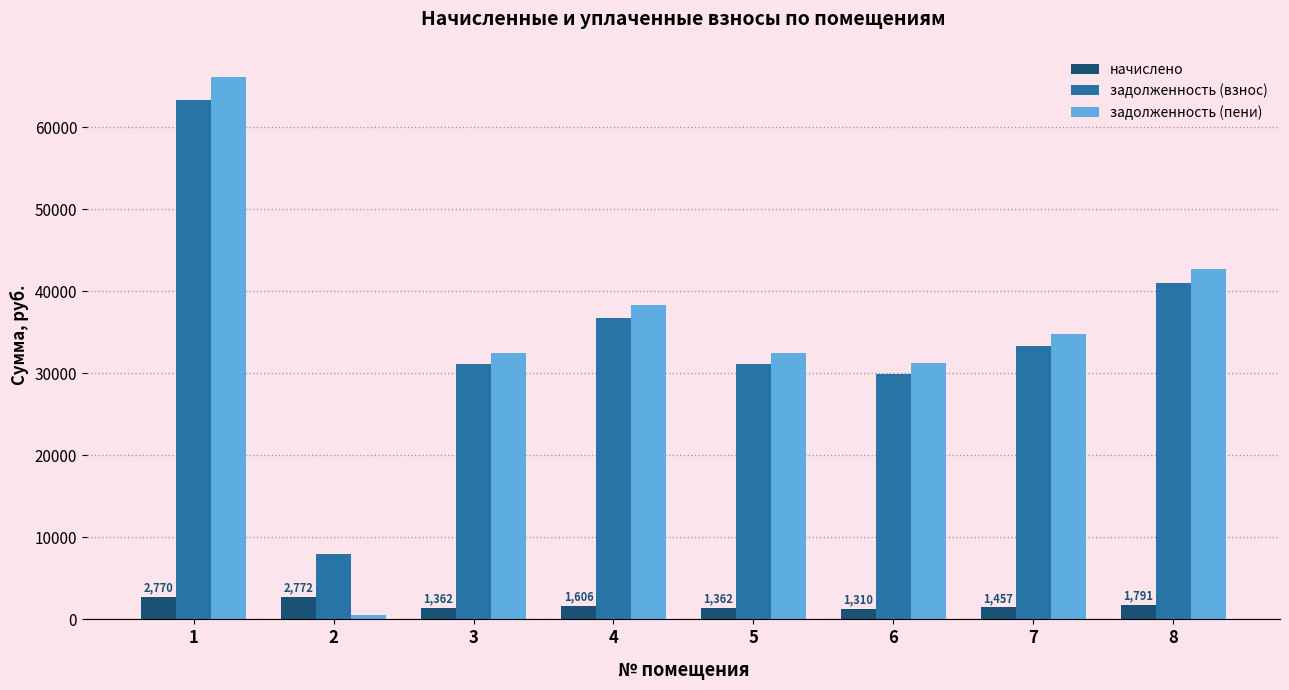

Which series changed the most between 1 and 7?

задолженность (пени)